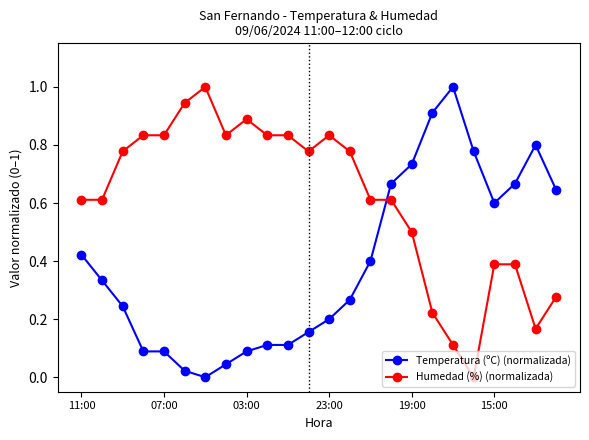

Does the chart display data point markers on the line(s)?

Yes